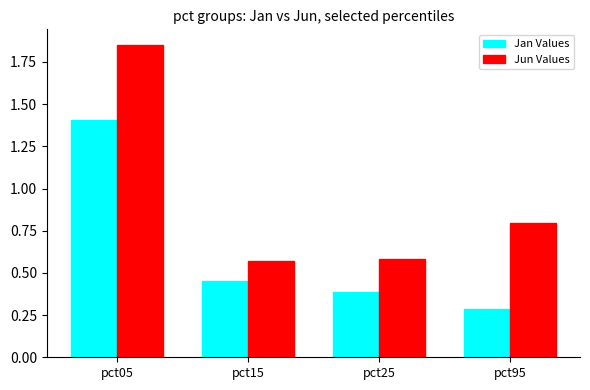

At how many categories does at least one series exceed 1?

1